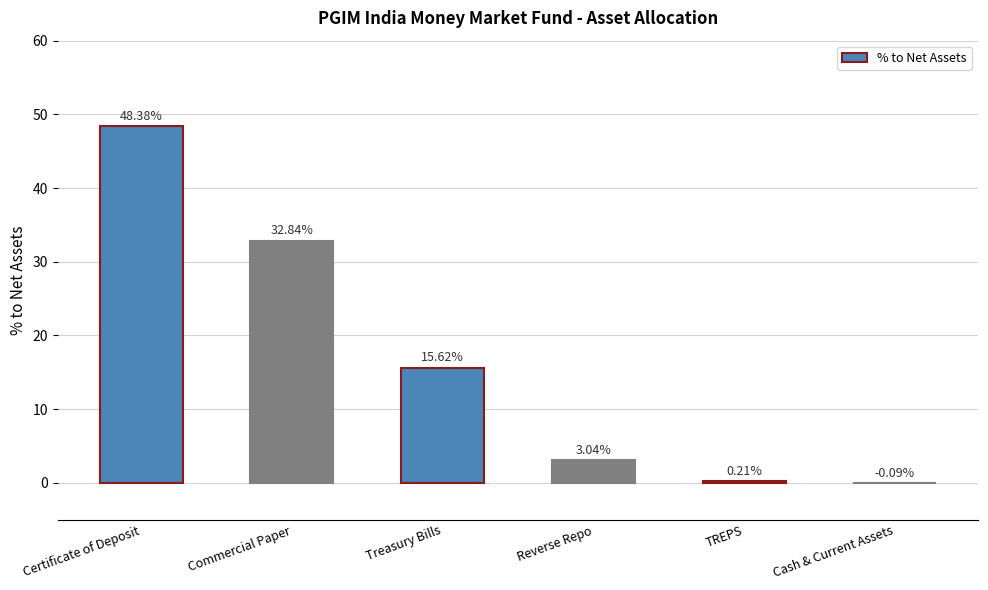

Which category has the highest value across all series?

Certificate of Deposit